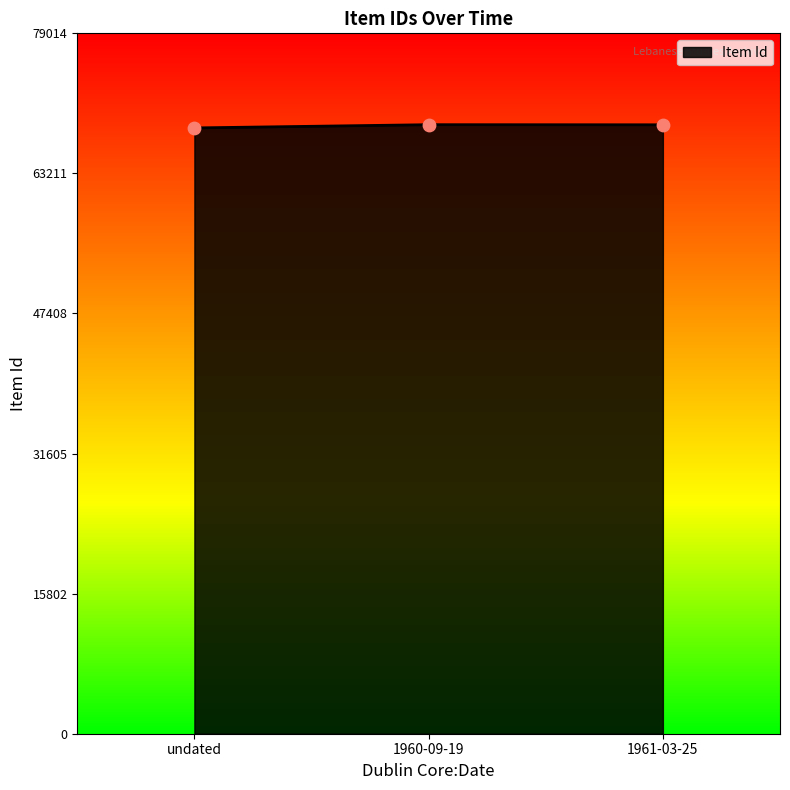

Approximately how many times larger is the value at 1961-03-25 compared to undated?

1.0